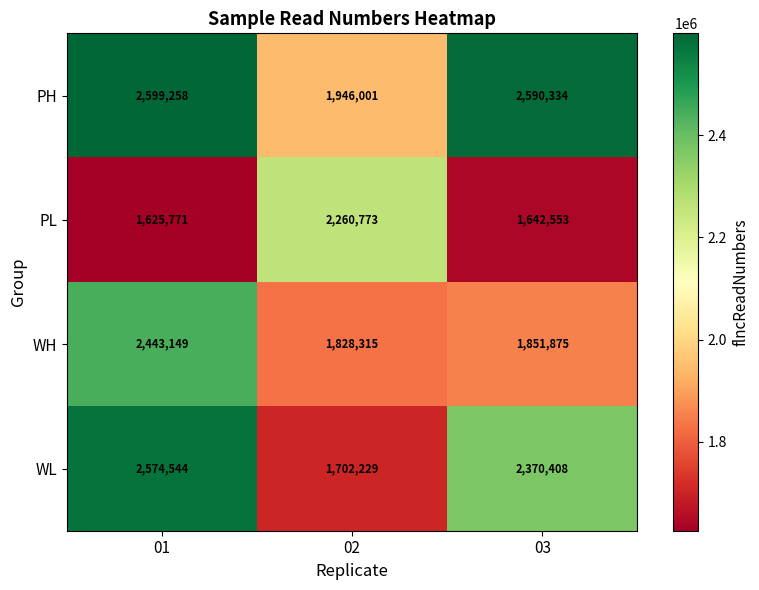

Which series has the largest total across all categories?

PH